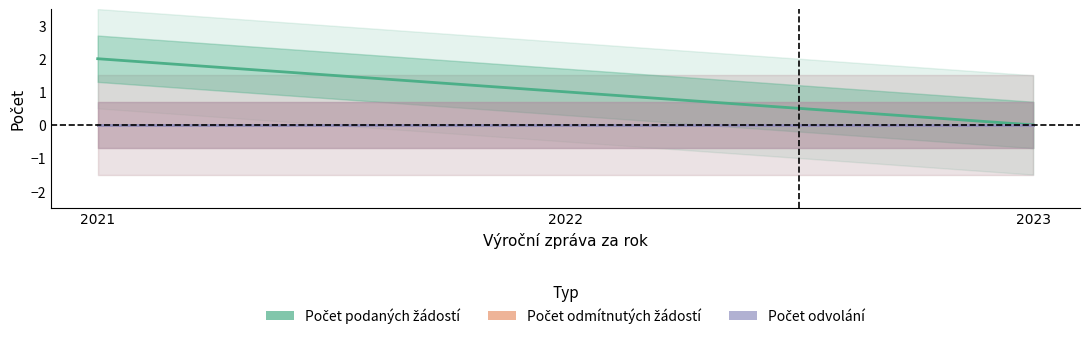

At 2022, list the series in order from smallest to largest.

Počet odmítnutých žádostí o informace, Počet podaných odvolání proti rozhodnutí, Počet podaných žádostí o informace